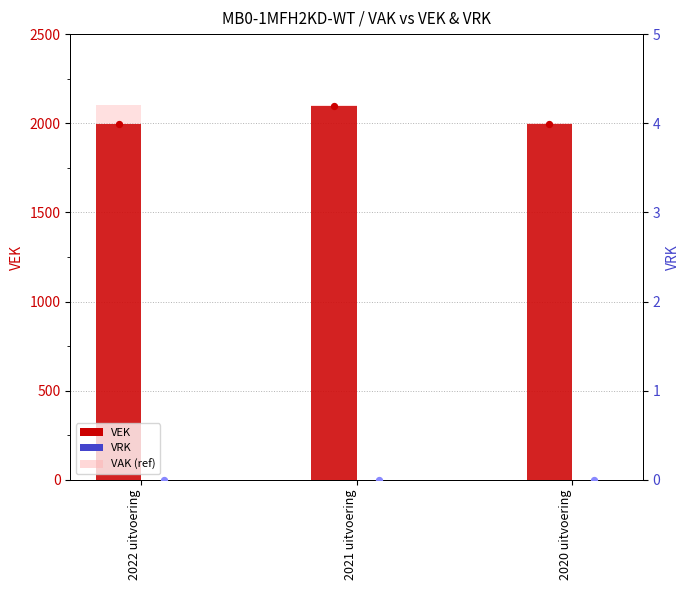

What are all the series names shown in the legend?

VEK, VAK (ref), VRK